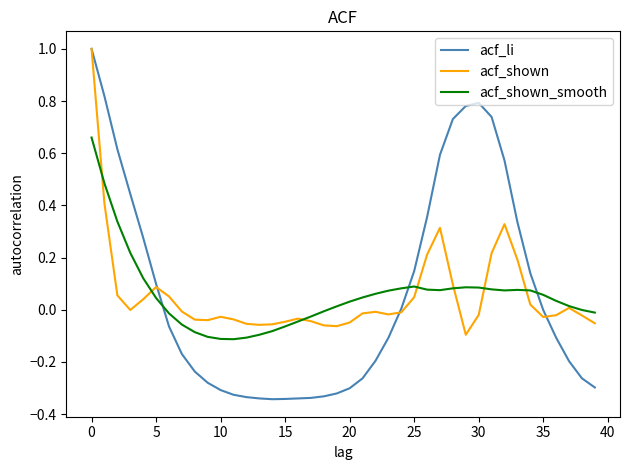

Which series has the widest spread of values?

acf_li